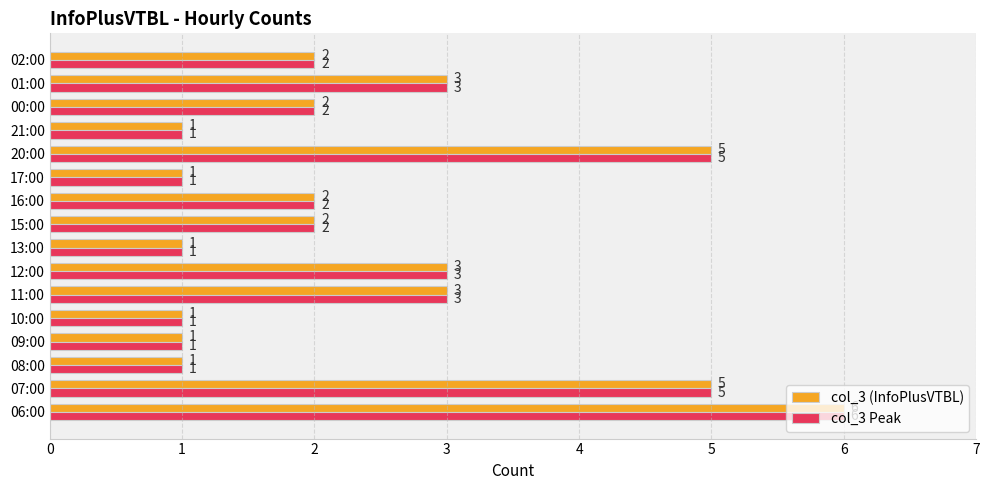

What is the sum of the col_3 Peak values at 01:00 and 17:00?

4